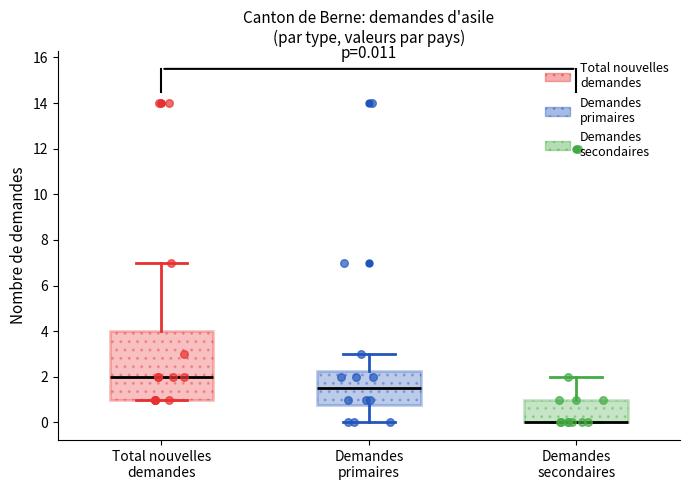

Comparing the boxes themselves (not the whiskers), which one is the tallest?

Total nouvelles demandes